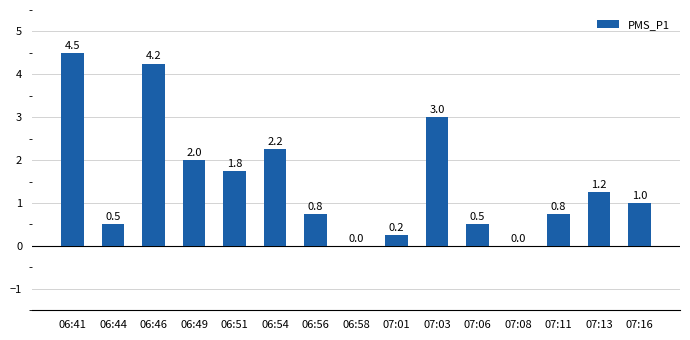

What is the change in value from 06:44 to 07:03?

+2.5